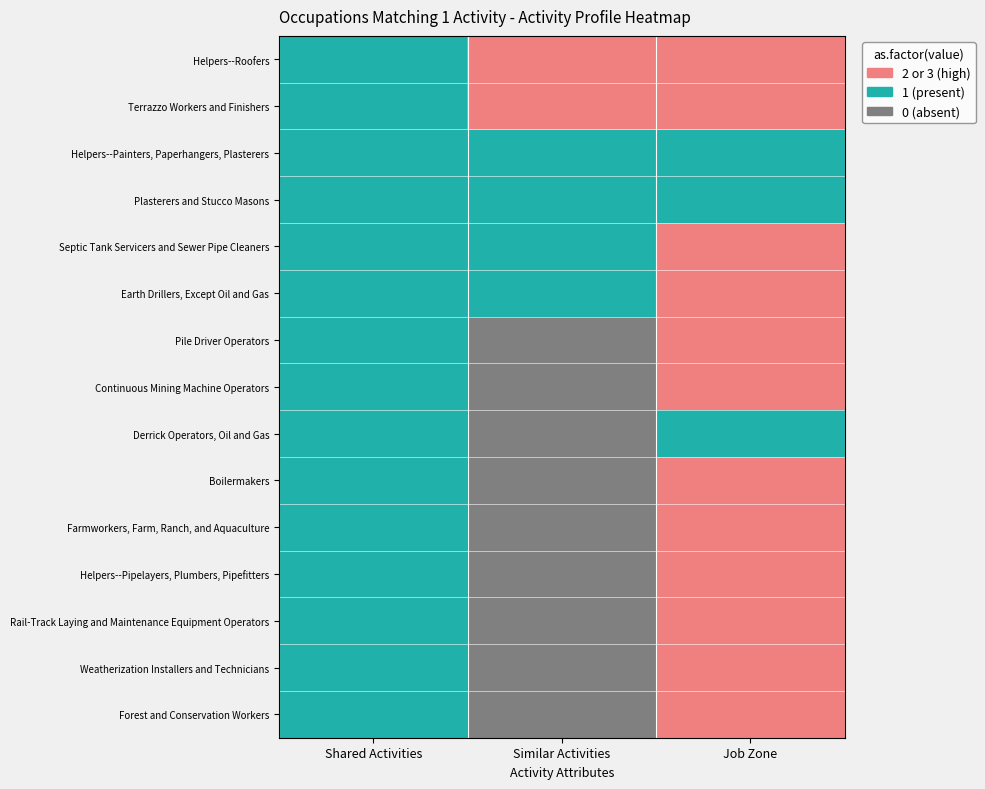

How many categories are shown in the chart?

3